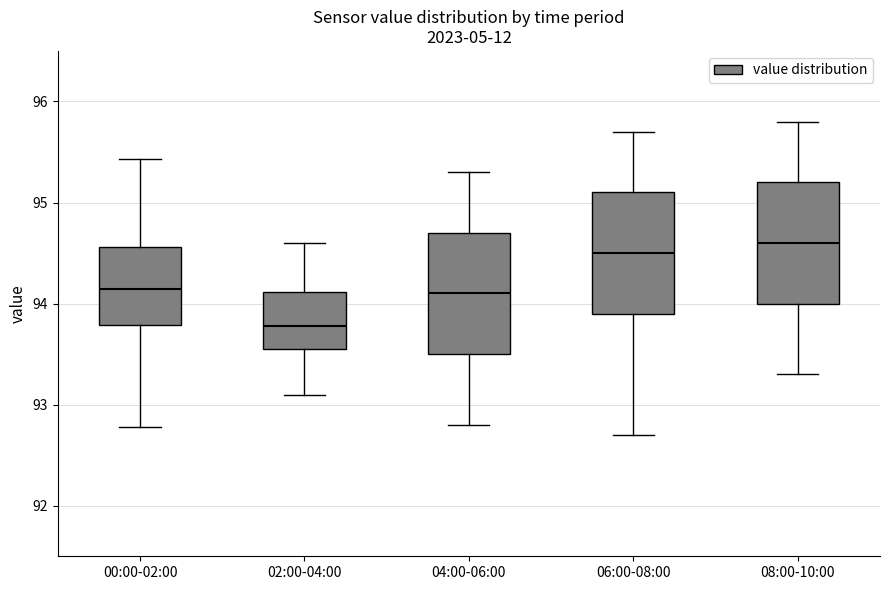

Reading left to right, transcribe this box plot: for each box, give where its median line is, the range the box spans, and where its two whiskers end, as read against the y-axis. The values are not printed on the chart, so give them approximately, as read against the axis.

00:00-02:00: median 94.1, box 93.8 to 94.6, whiskers 92.8 to 95.4
02:00-04:00: median 93.8, box 93.6 to 94.1, whiskers 93.1 to 94.6
04:00-06:00: median 94.1, box 93.5 to 94.7, whiskers 92.8 to 95.3
06:00-08:00: median 94.5, box 93.9 to 95.1, whiskers 92.7 to 95.7
08:00-10:00: median 94.6, box 94.0 to 95.2, whiskers 93.3 to 95.8